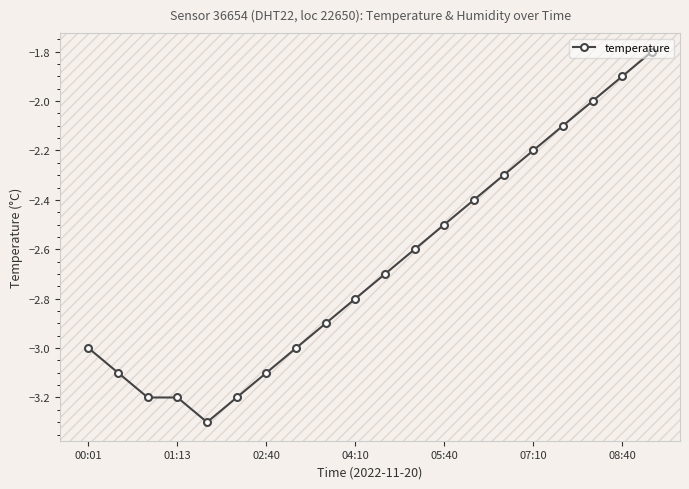

True or false: there are more than 1 points higher than both neighbors.

False